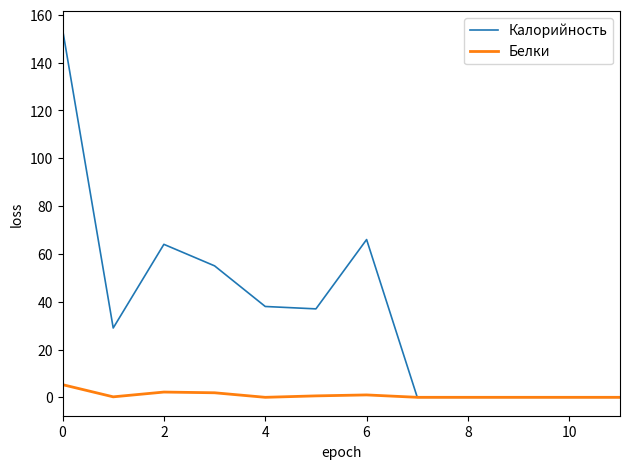

What is the highest value of the Калорийность series?

154.0